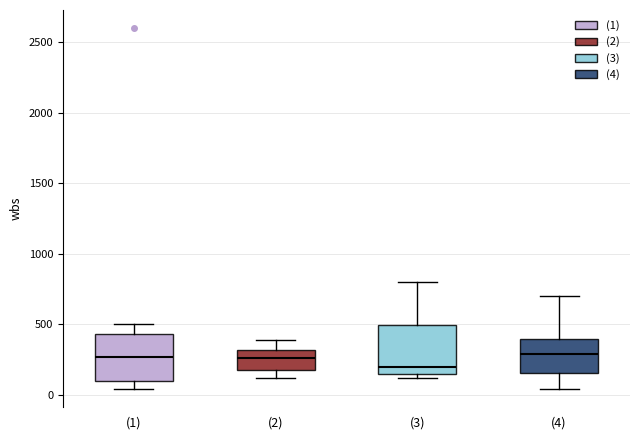

Reading left to right, transcribe this box plot: for each box, give where its median line is, the range the box spans, and where its two whiskers end, as read against the y-axis. The values are not printed on the chart, so give them approximately, as read against the axis.

(1): median 250, box 100 to 450, whiskers 50 to 500
(2): median 250, box 200 to 300, whiskers 100 to 400
(3): median 200, box 150 to 500, whiskers 100 to 800
(4): median 300, box 150 to 400, whiskers 50 to 700